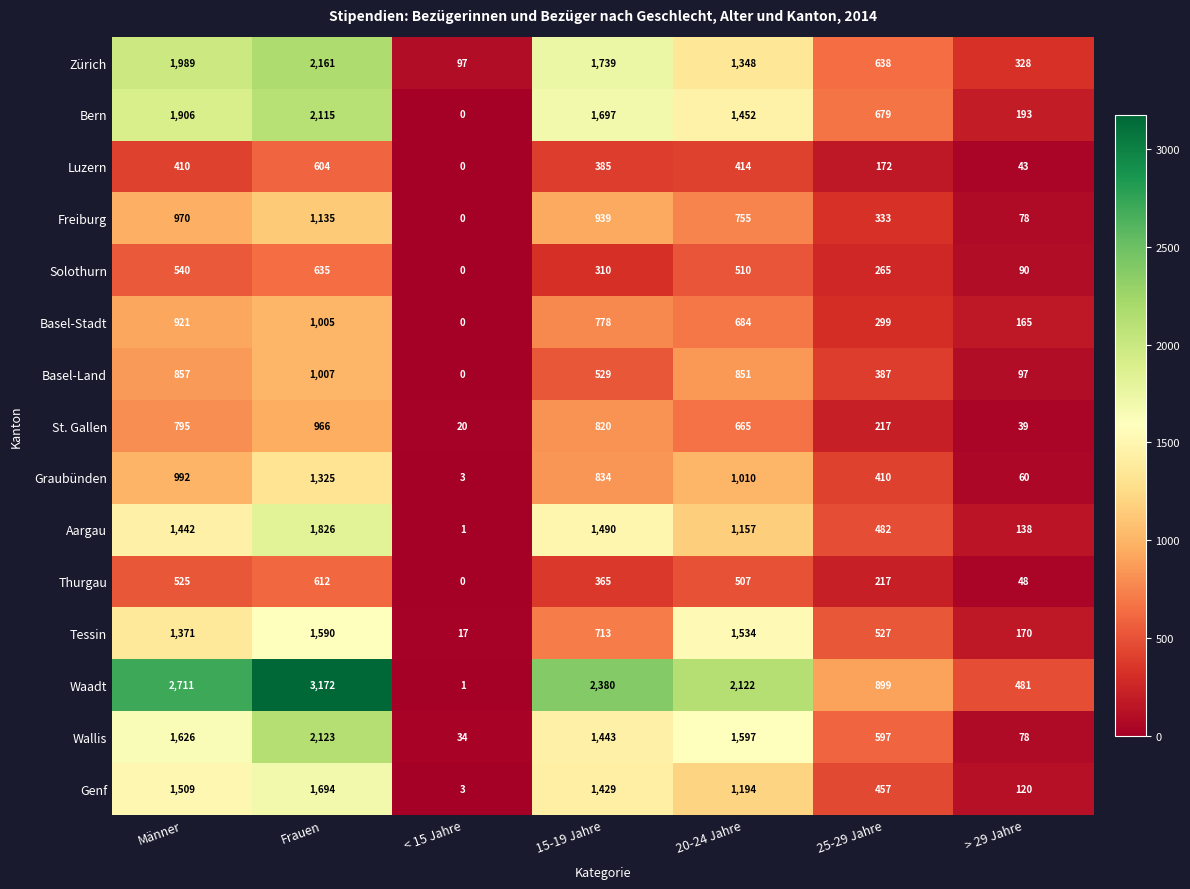

Rank the series by their maximum value, from lowest to highest.

Luzern, Thurgau, Solothurn, St. Gallen, Basel-Stadt, Basel-Land, Freiburg, Graubünden, Tessin, Genf, Aargau, Bern, Wallis, Zürich, Waadt